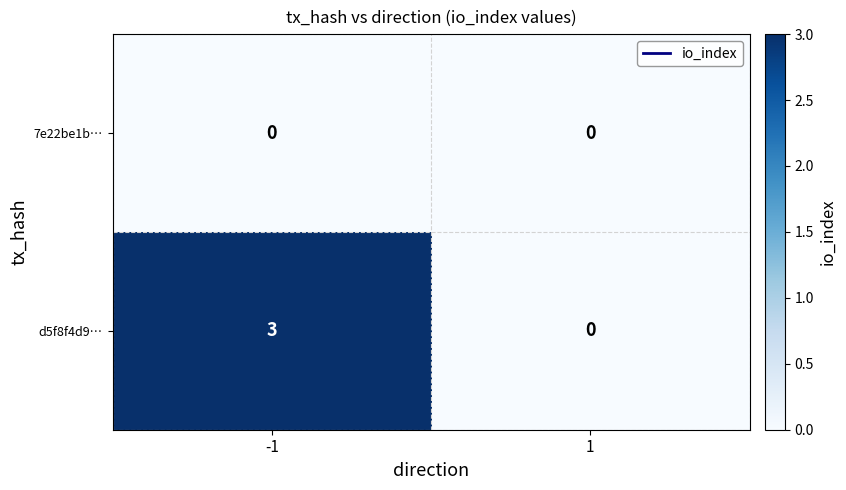

At which category is the sum across all series the highest?

-1